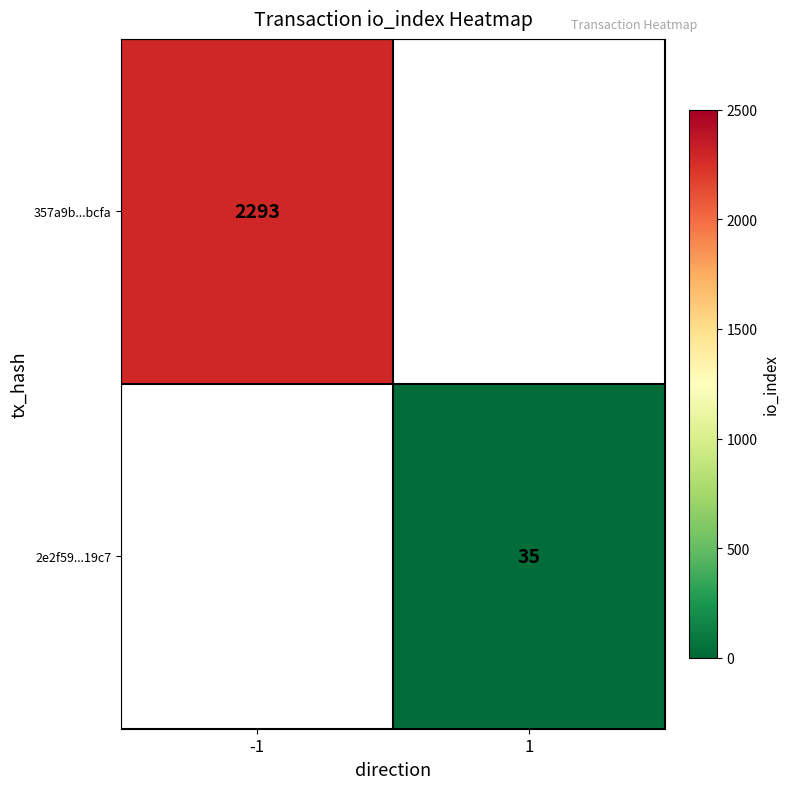

Is it true that 2e2f59...19c7 equals 50 at 1?

False